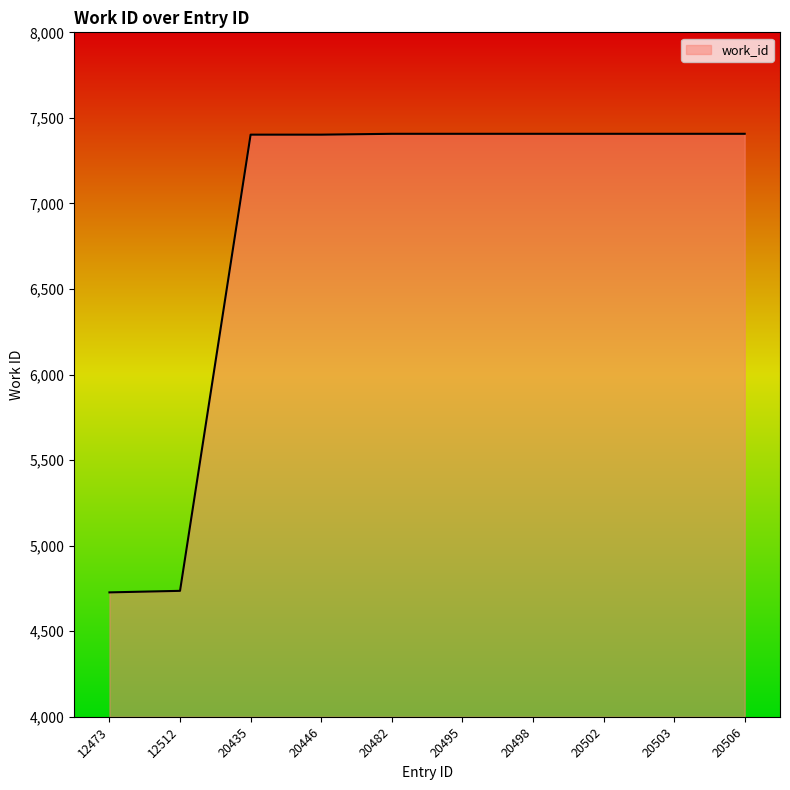

What is the minimum value shown in the chart?

4727